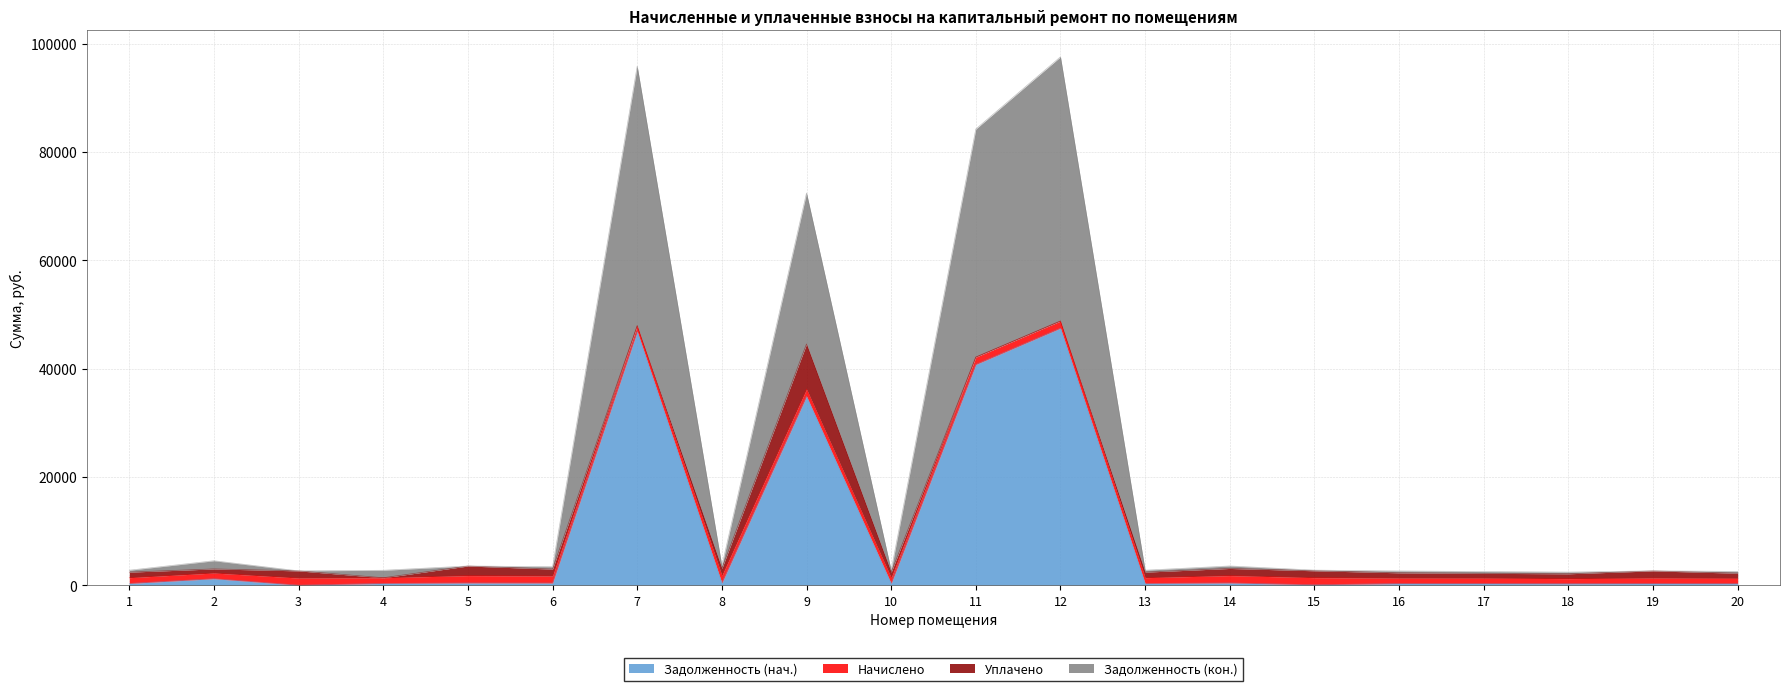

Which has a higher value, 8 or 19?

8